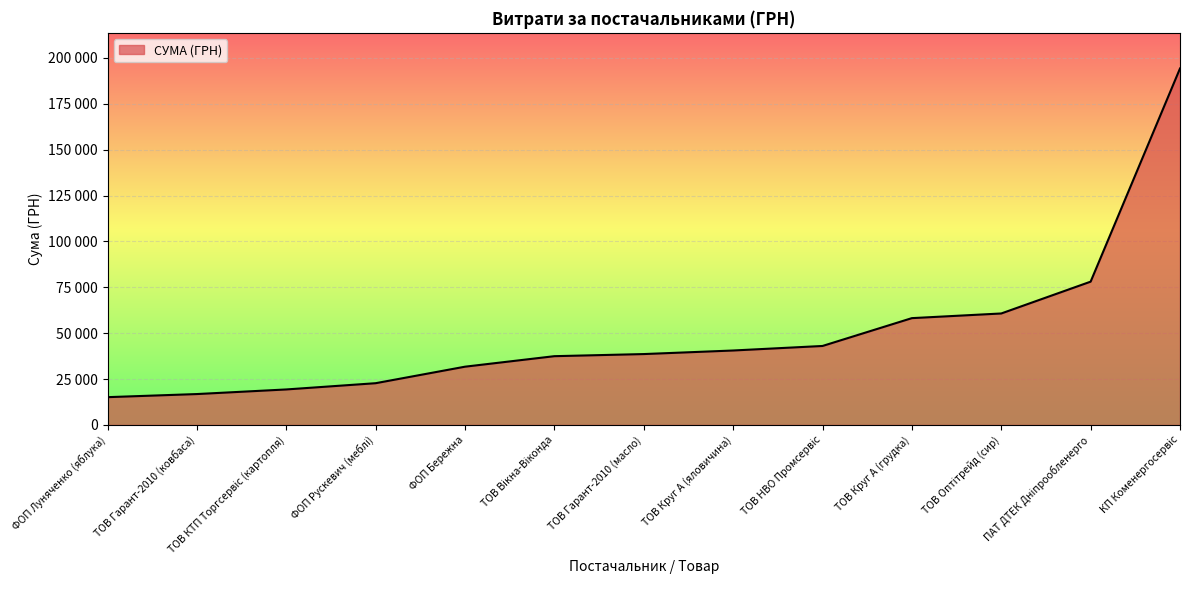

List the labels in order of value, largest first.

КП Коменергосервіс, ПАТ ДТЕК Дніпрообленерго, ТОВ Оптітрейд (сир), ТОВ Круг А (грудка), ТОВ НВО Промсервіс, ТОВ Круг А (яловичина), ТОВ Гарант-2010 (масло), ТОВ Вікна-Віконда, ФОП Бережна, ФОП Рускевич (меблі), ТОВ КТП Торгсервіс (картопля), ТОВ Гарант-2010 (ковбаса), ФОП Луняченко (яблука)